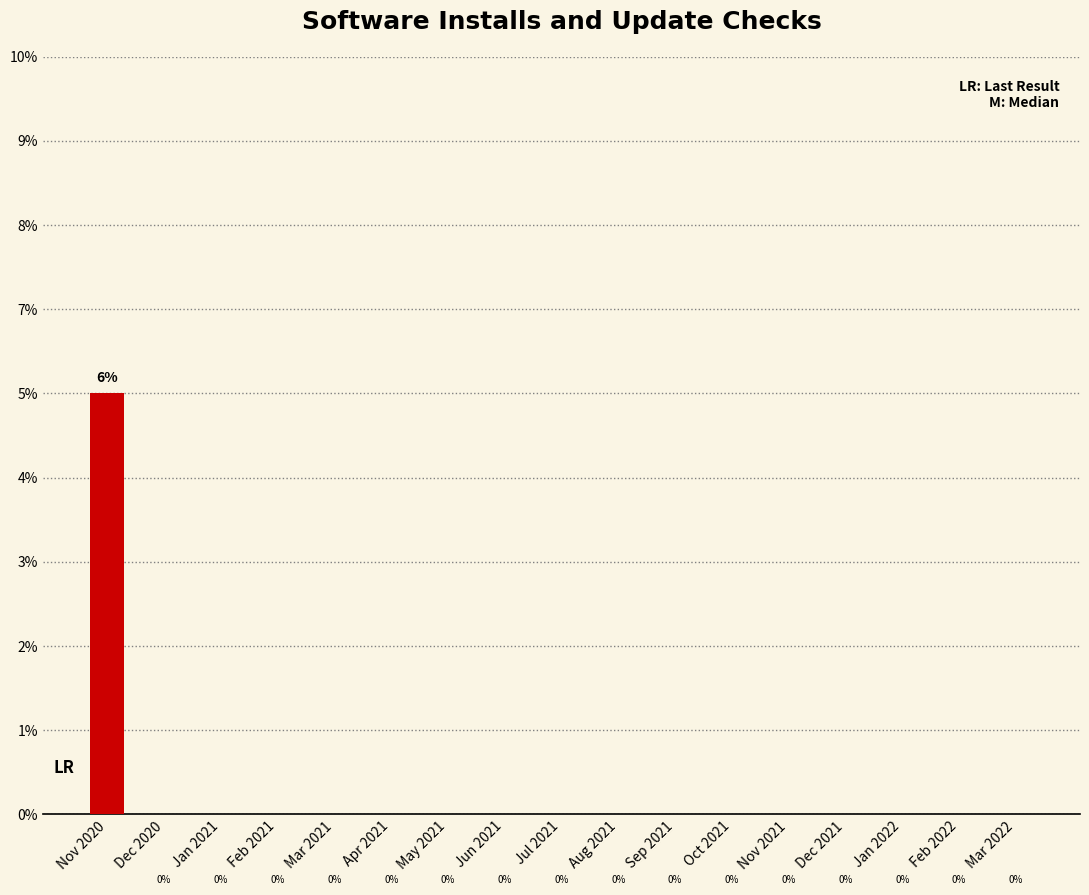

Which category has the highest value across all series?

Nov 2020